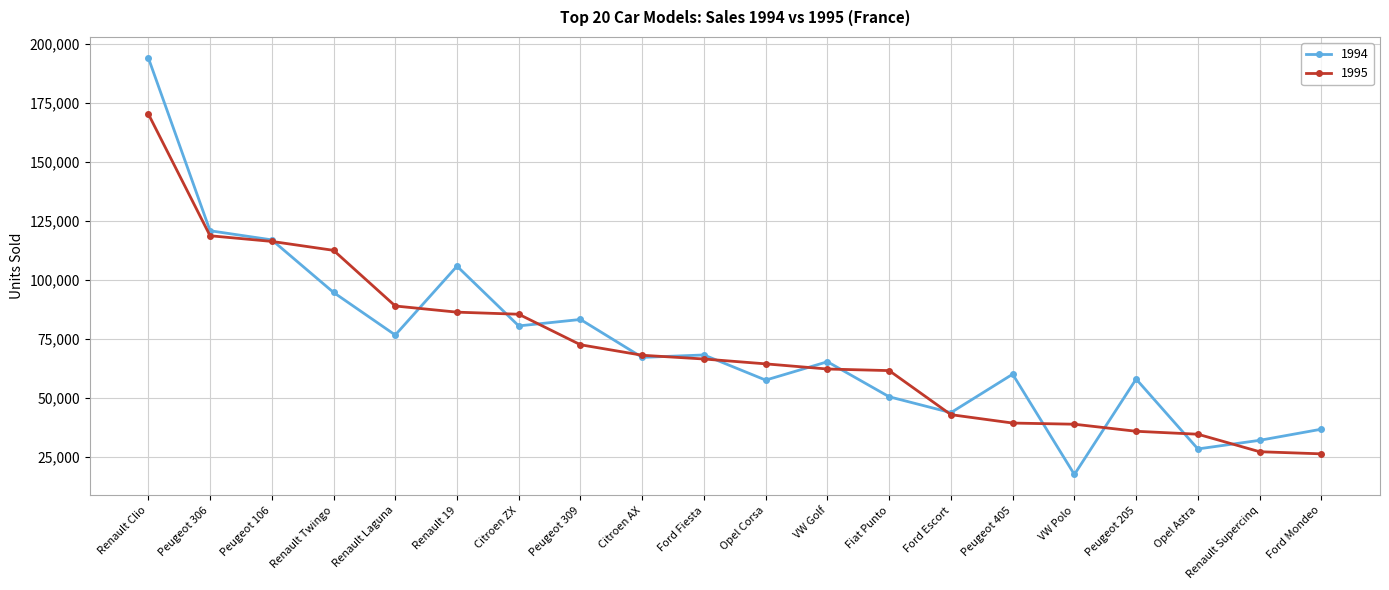

How many data points in 1994 are less than 67152?

10